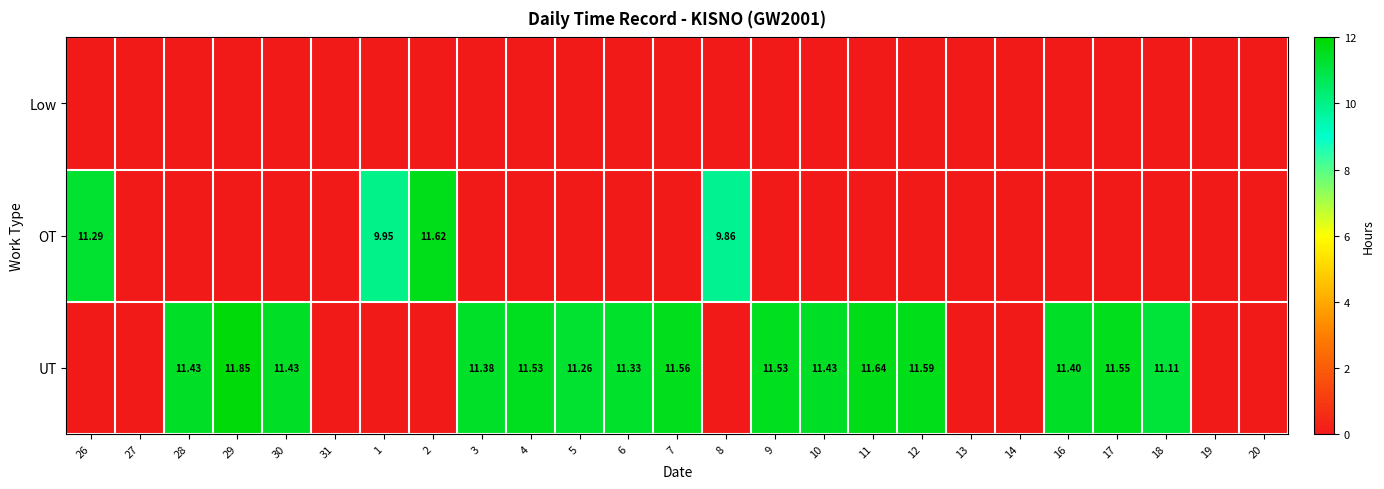

The value of UT at 7 is 17.8. True or false?

False